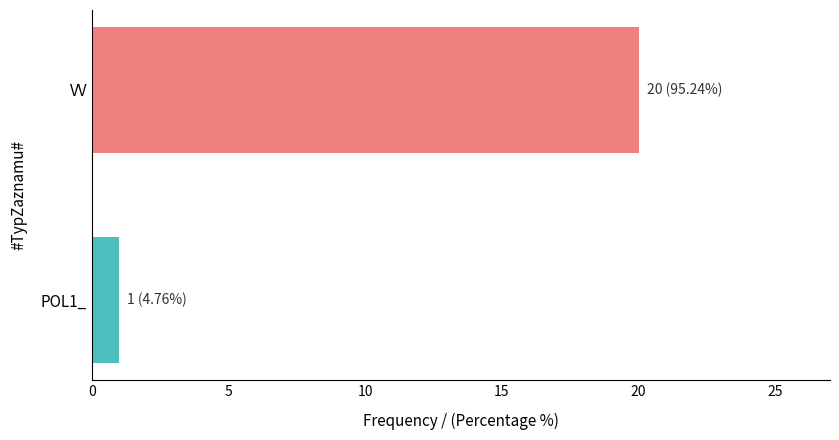

Is it true that the value at VV is 20?

True